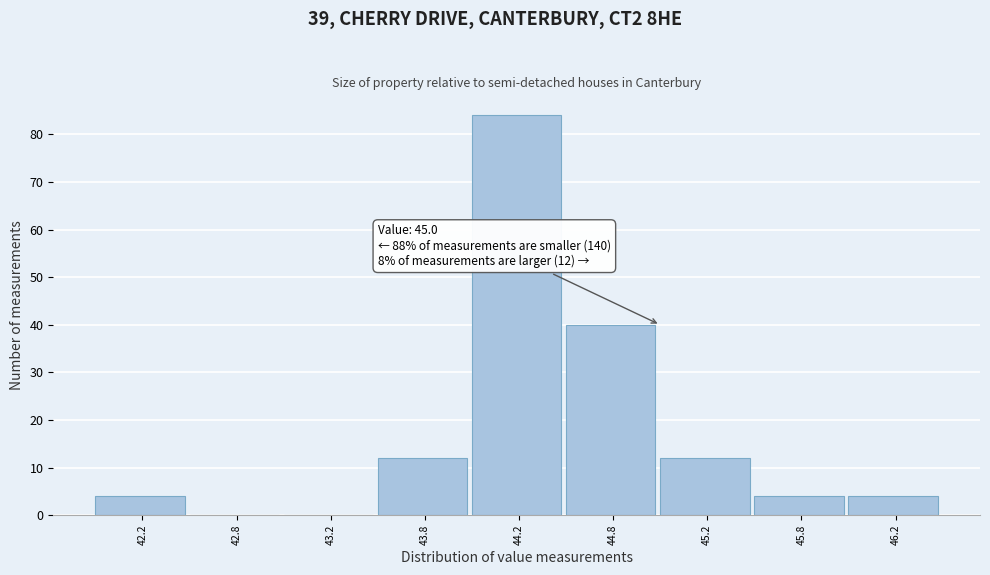

Reading left to right, transcribe all the data shown in this chart.

42.2=4	42.8=0	43.2=0	43.8=12	44.2=84	44.8=40	45.2=12	45.8=4	46.2=4